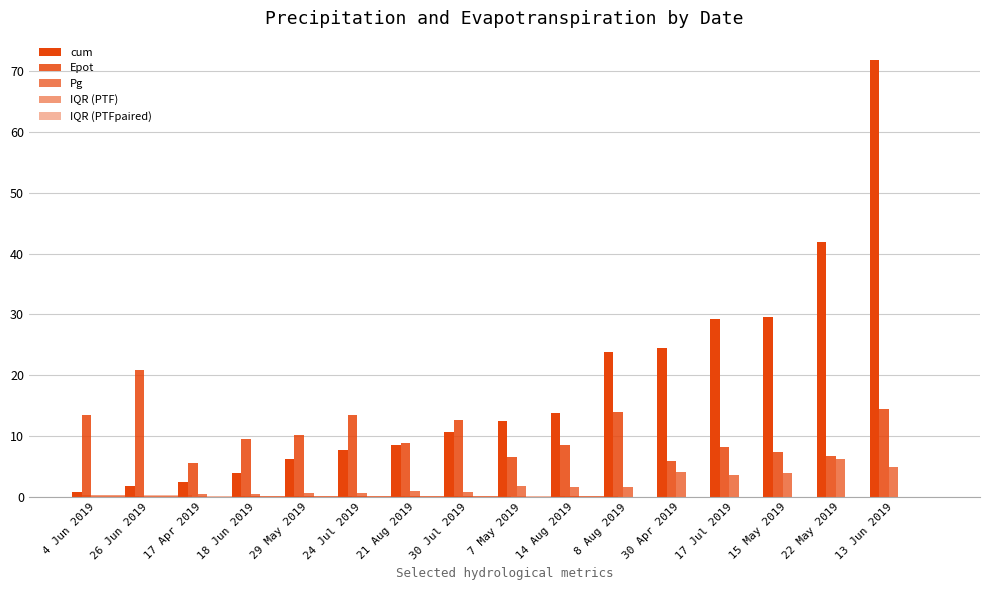

Which series changed the most between 4 Jun 2019 and 18 Jun 2019?

Epot